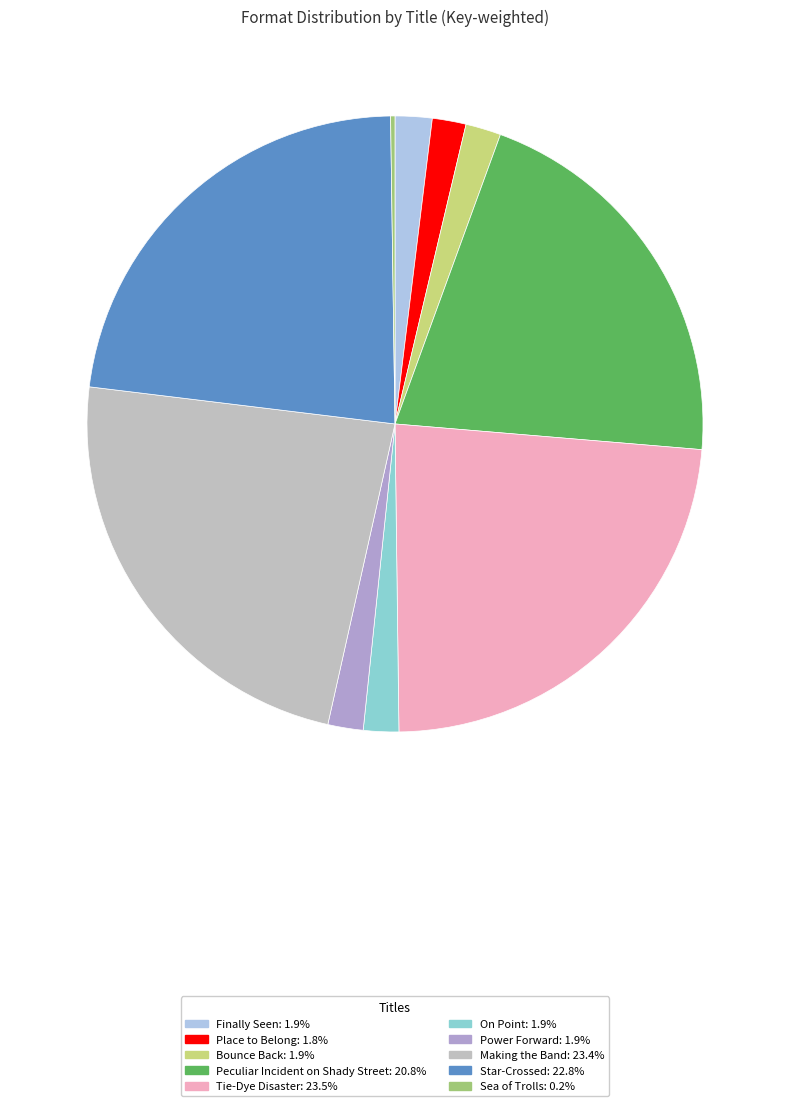

The Bounce Back slice represents 2% of the pie. True or false?

True